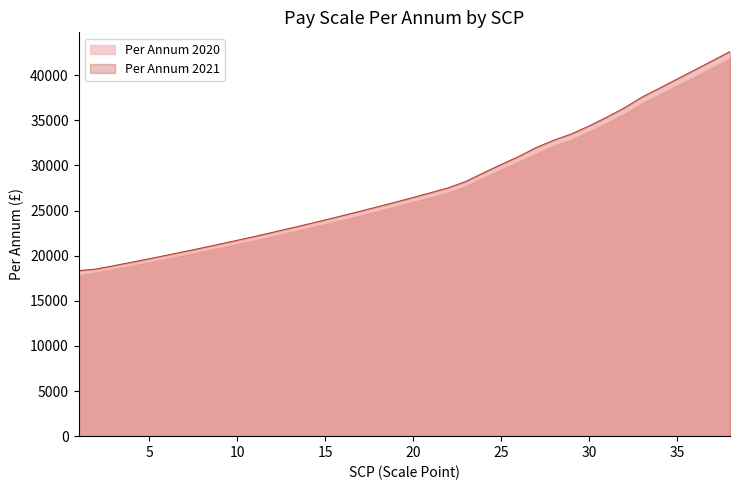

True or false: Per Annum 2021 has a value of 31391 at 1.

False